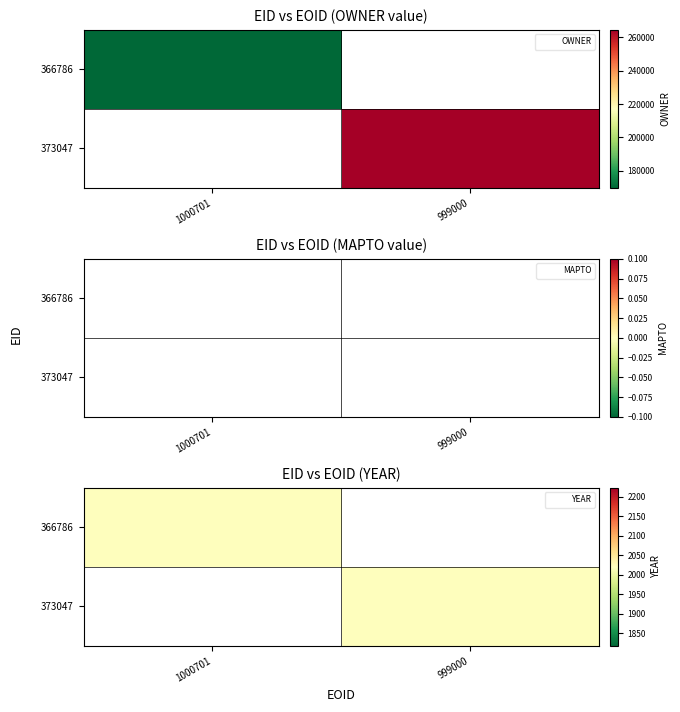

Between 0 and 1, which series saw the biggest shift?

373047